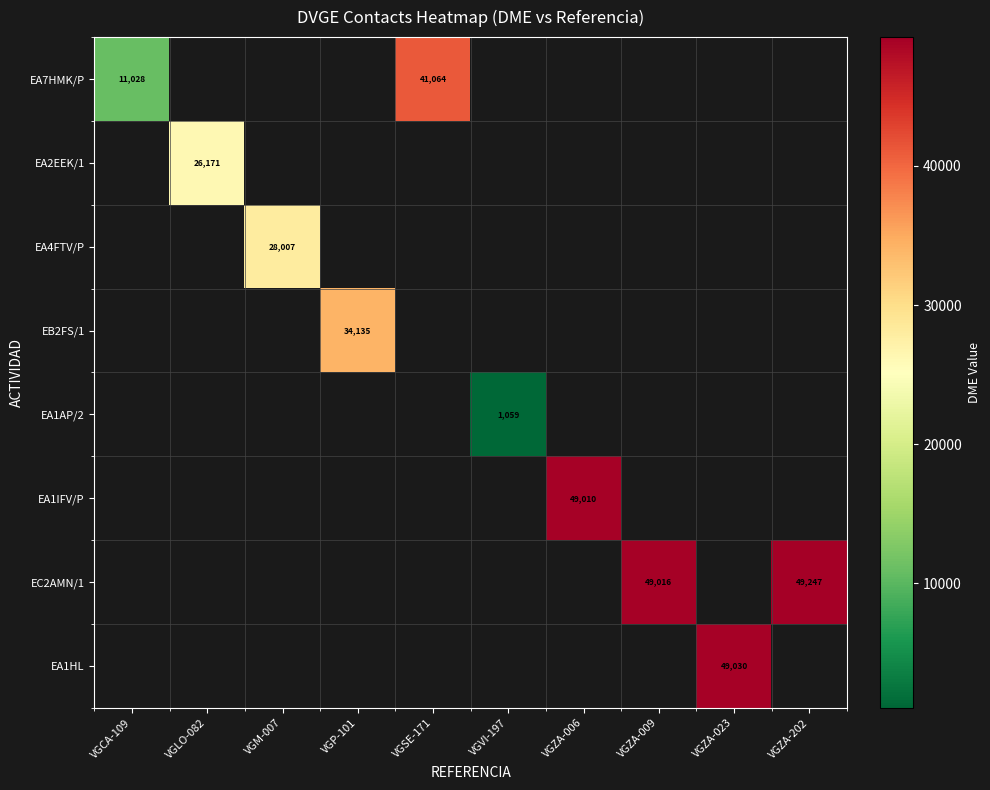

What is the maximum value shown in the chart?

49247.0